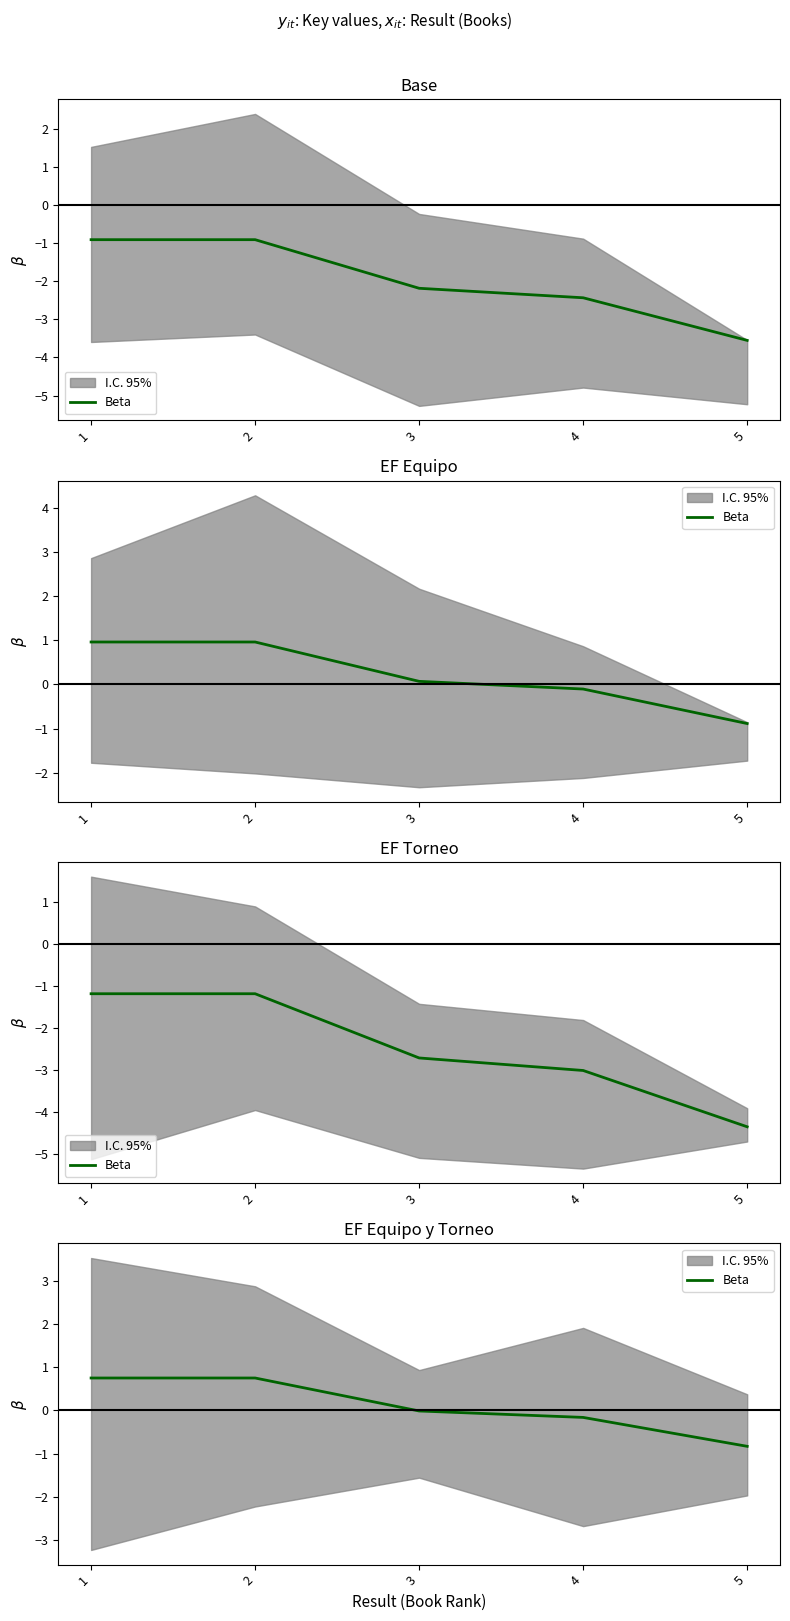

At which category does the chart reach its minimum across all series?

5